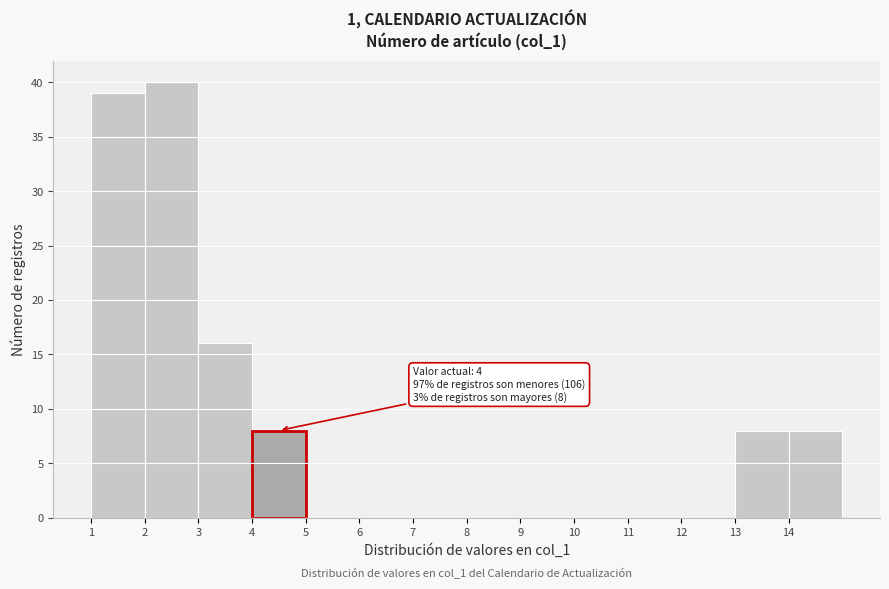

Which range on the x-axis has the tallest bar?

2 to 3